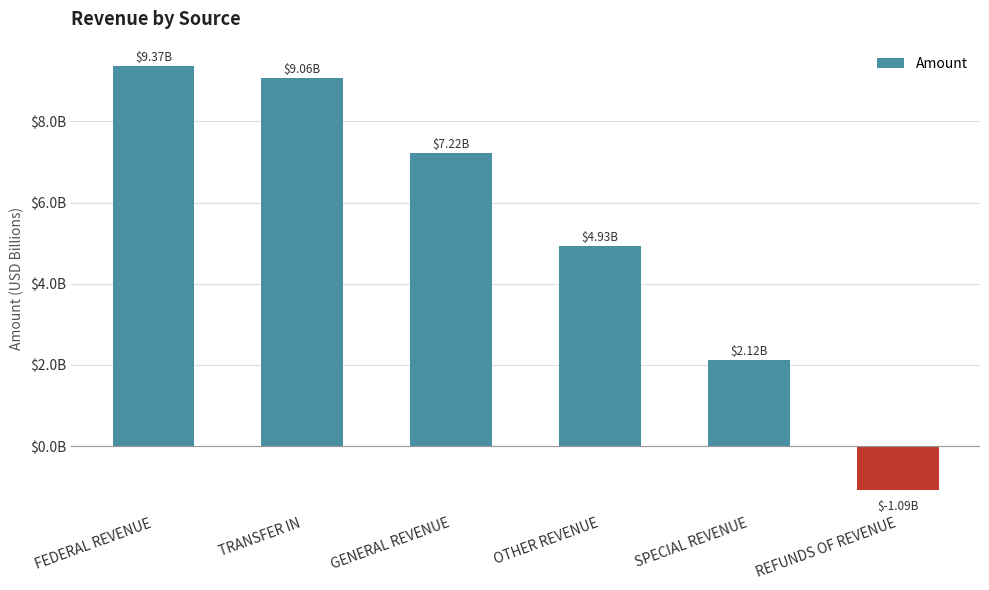

Which label corresponds to the largest value in the chart?

FEDERAL REVENUE